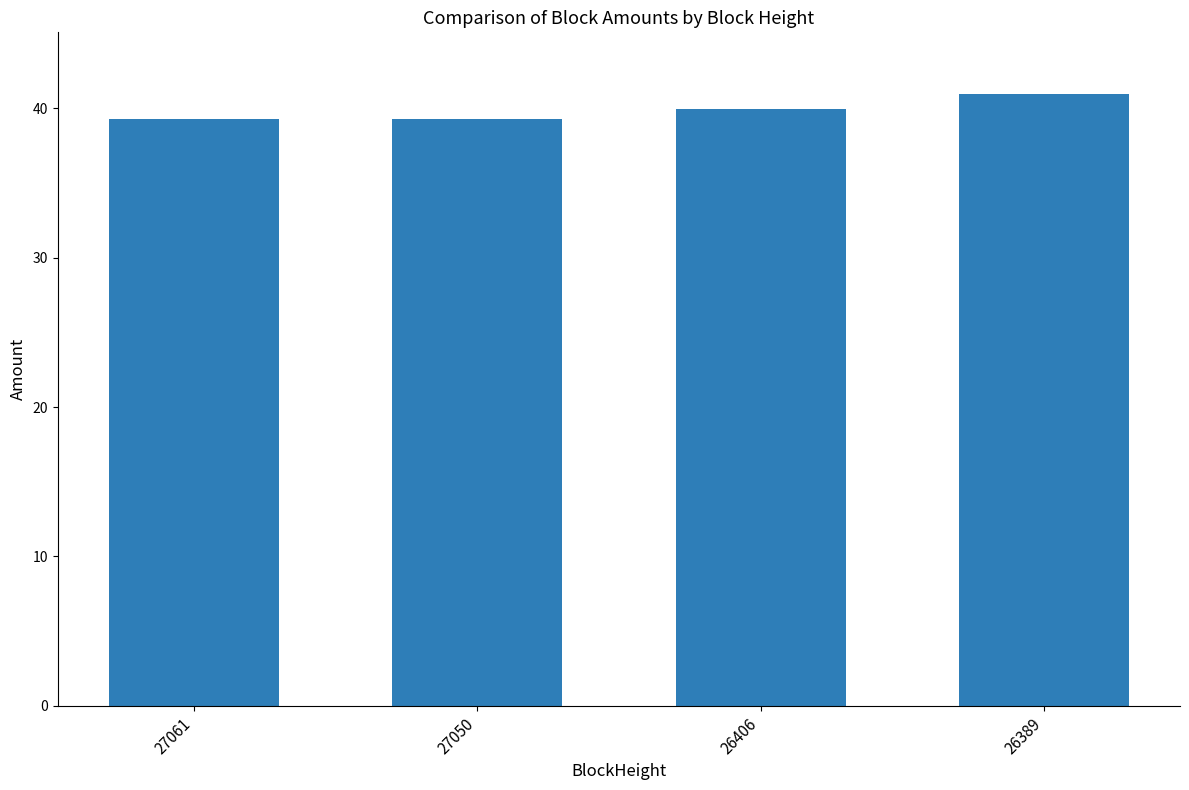

What is the average value?

39.9